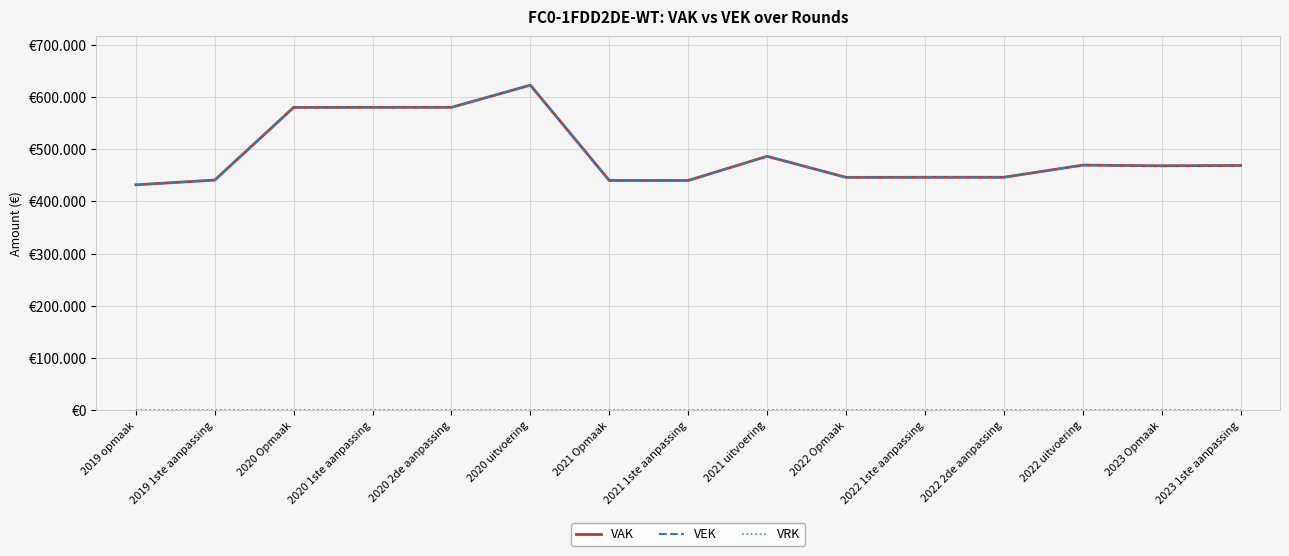

What is the difference between the second highest and minimum values in the VAK series?

148410